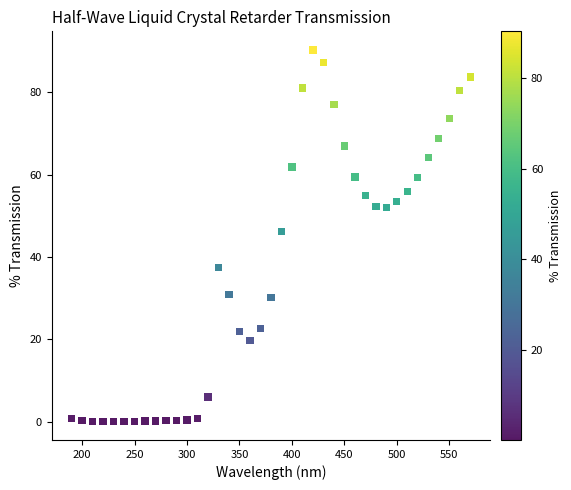

What Y value in the scatter plot is closest to 45?

46.2